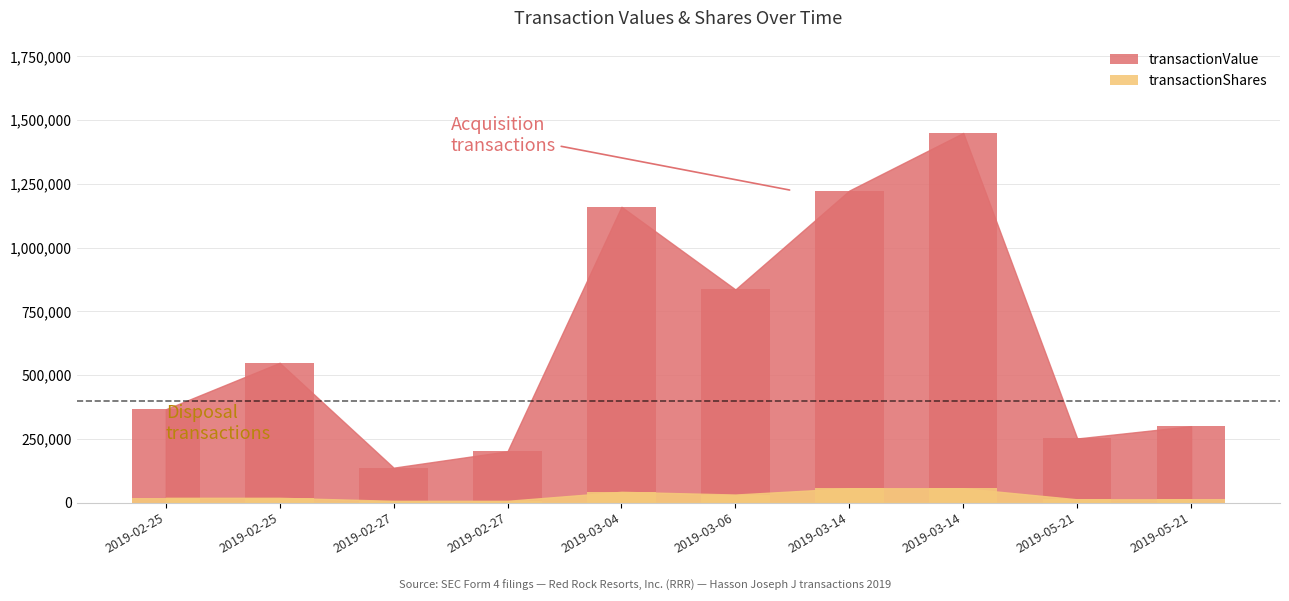

Is the value of transactionShares at 2019-03-14 greater than the value of transactionValue at 2019-02-25?

No